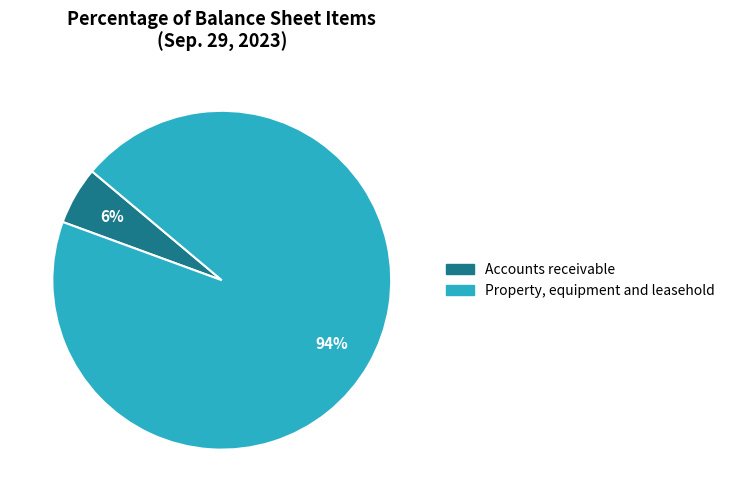

How many segments does this pie chart have?

2